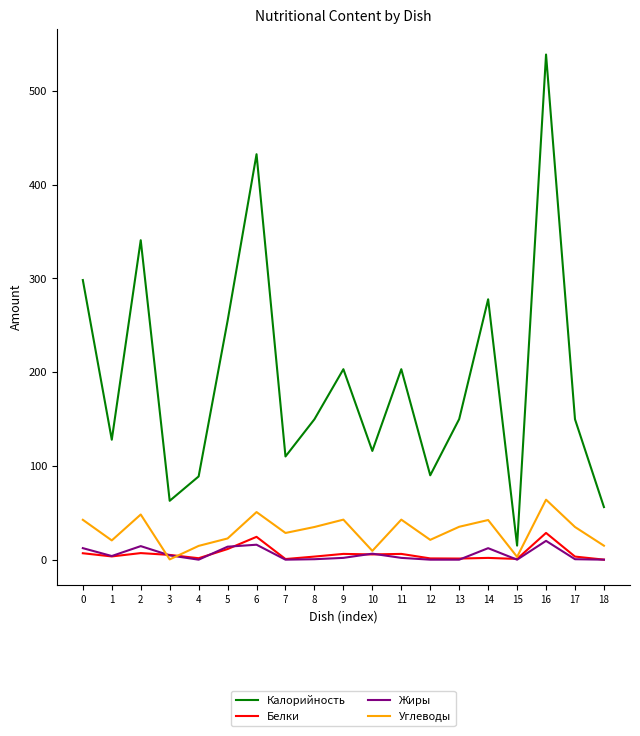

What are all the series names shown in the legend?

Калорийность, Белки, Жиры, Углеводы